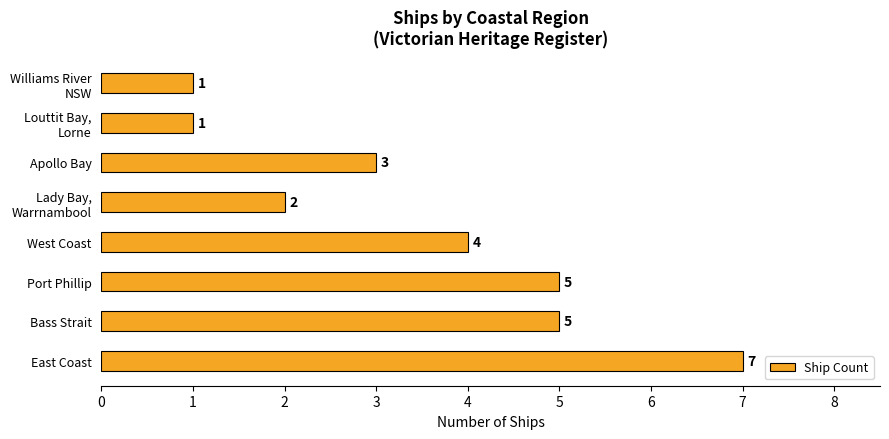

True or false: the data shows 2 at Port Phillip.

False